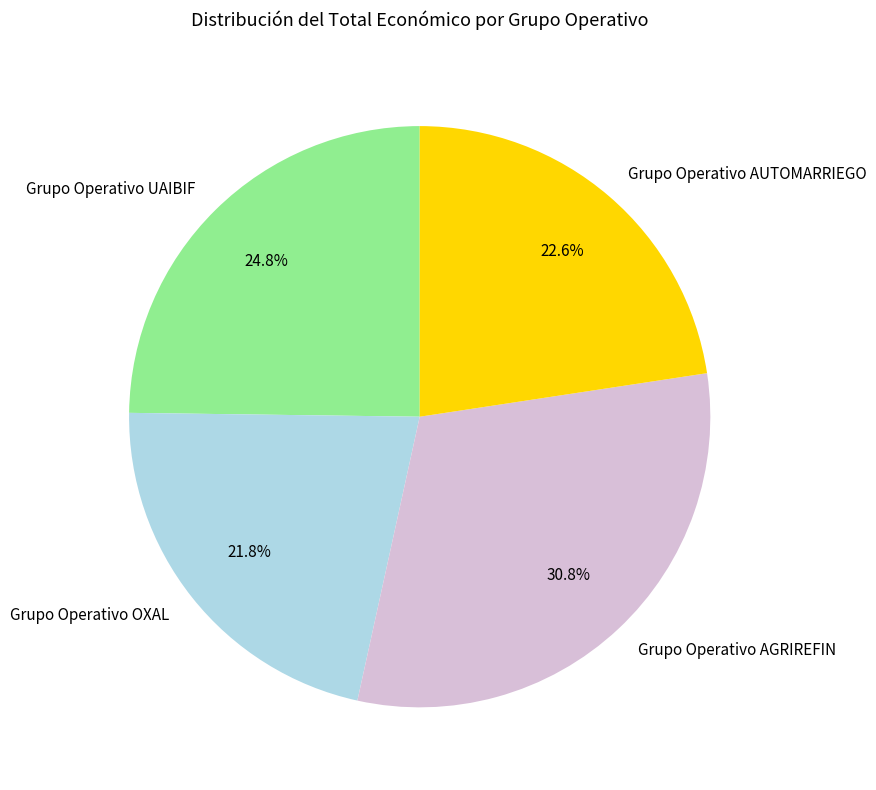

What is the ratio of the value at Grupo Operativo AUTOMARRIEGO to the value at Grupo Operativo OXAL?

1.0